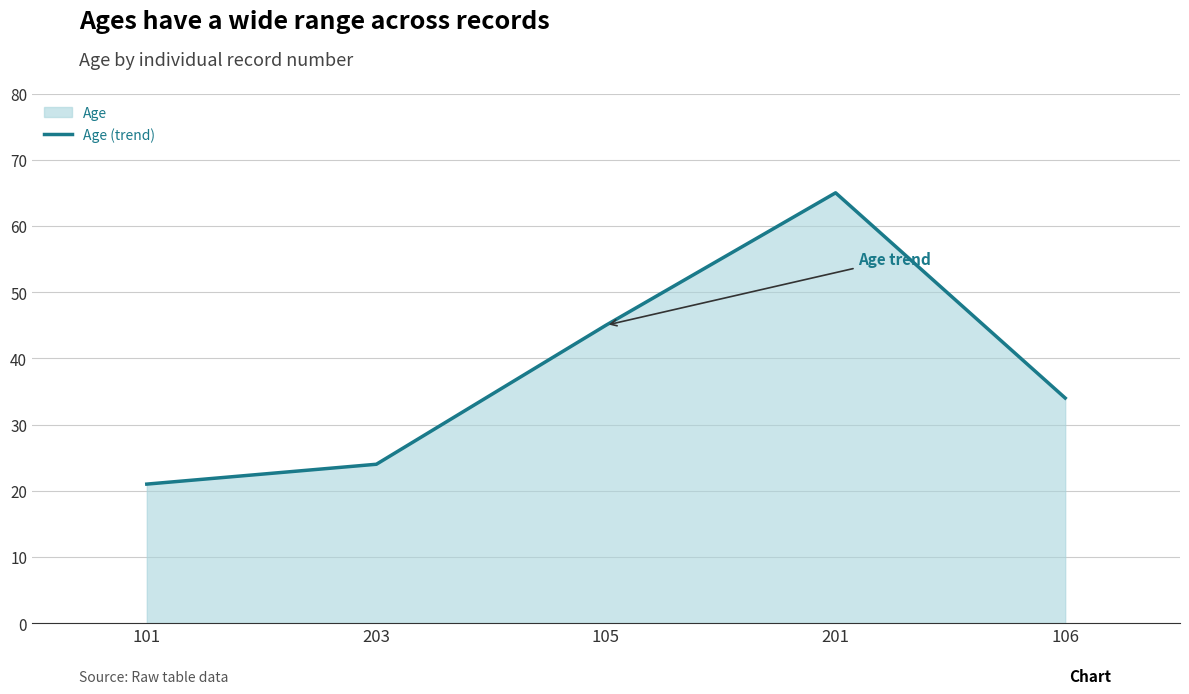

What is the smallest value displayed?

21